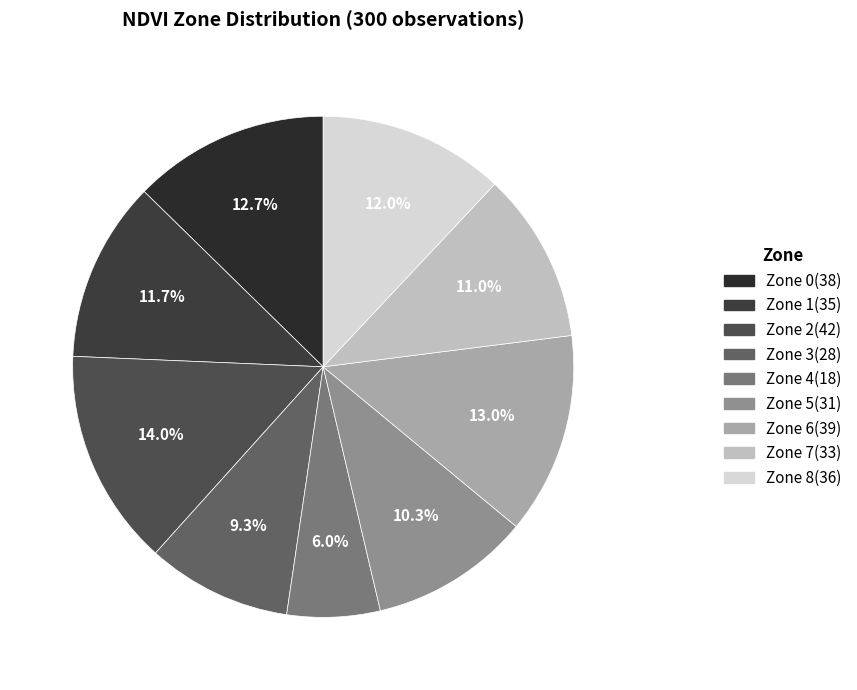

What percentage is the Zone 8 slice, to the nearest percent?

12%